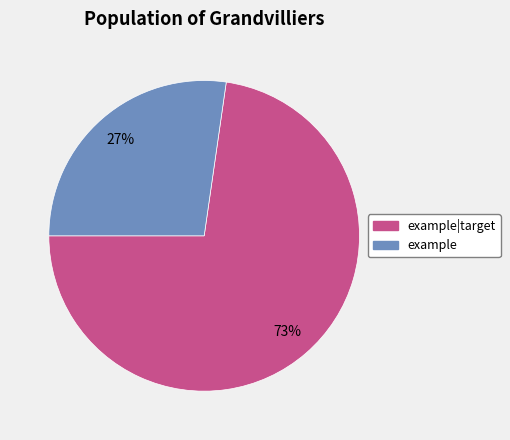

How many slices are in this pie chart?

2